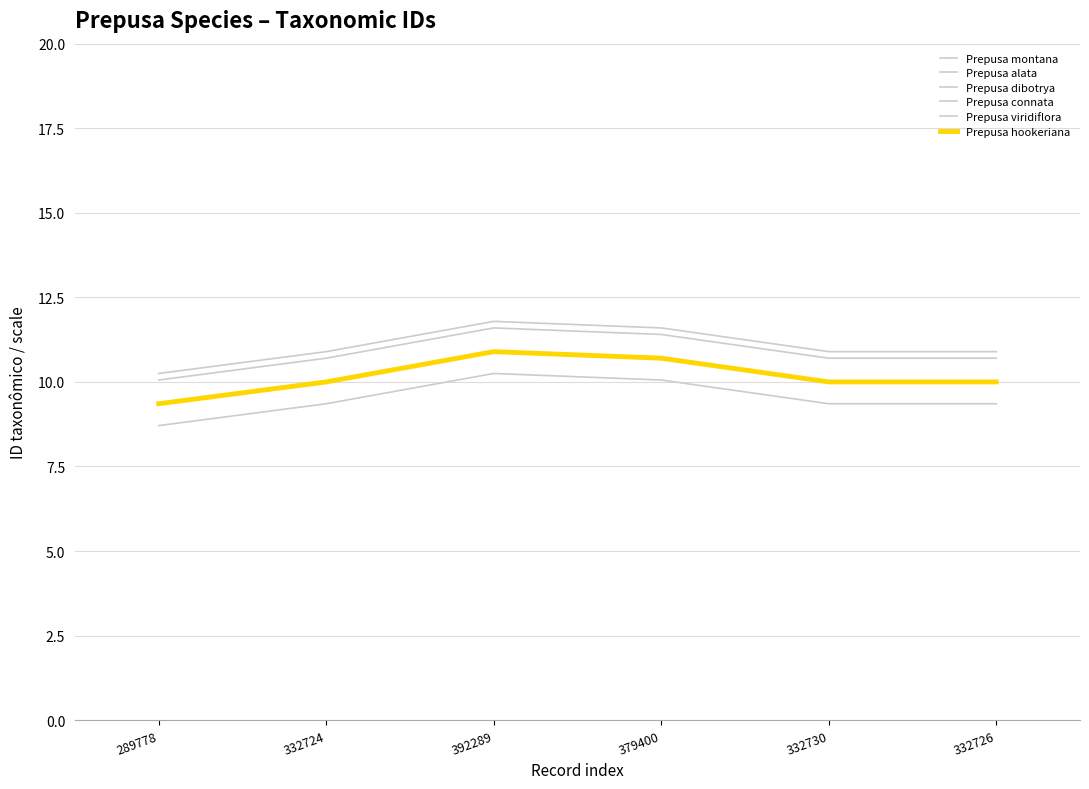

What position from the left is 289778?

1